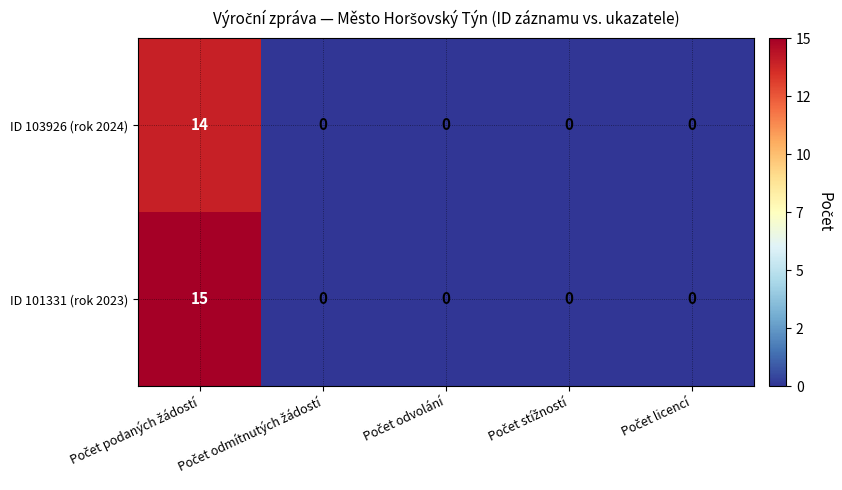

Which series has the widest spread of values?

ID 101331 (rok 2023)